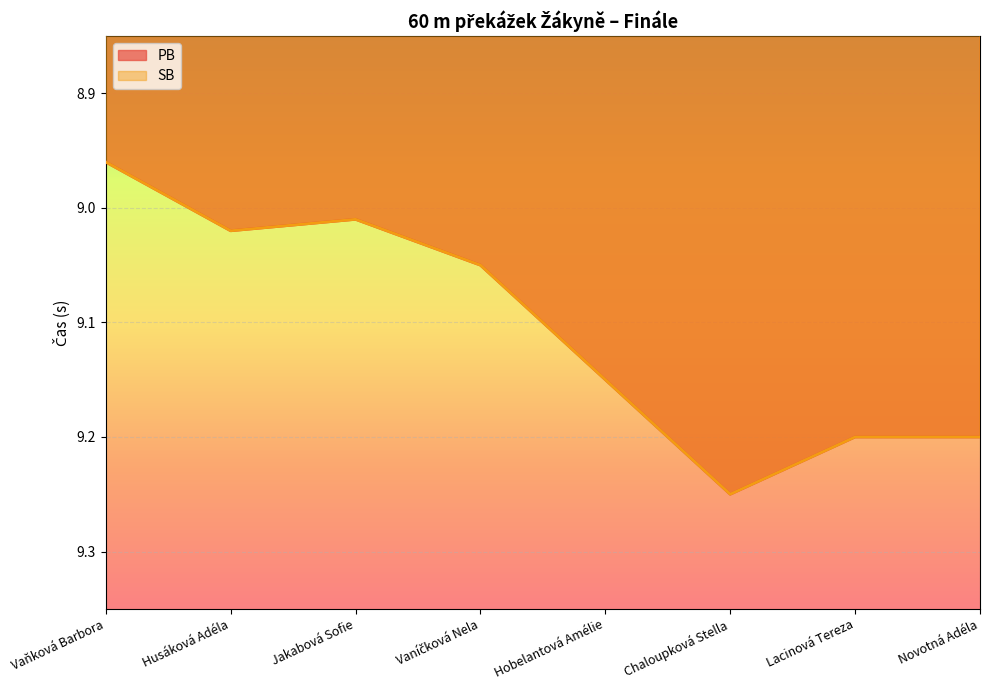

How many data points in PB are less than 9?

1